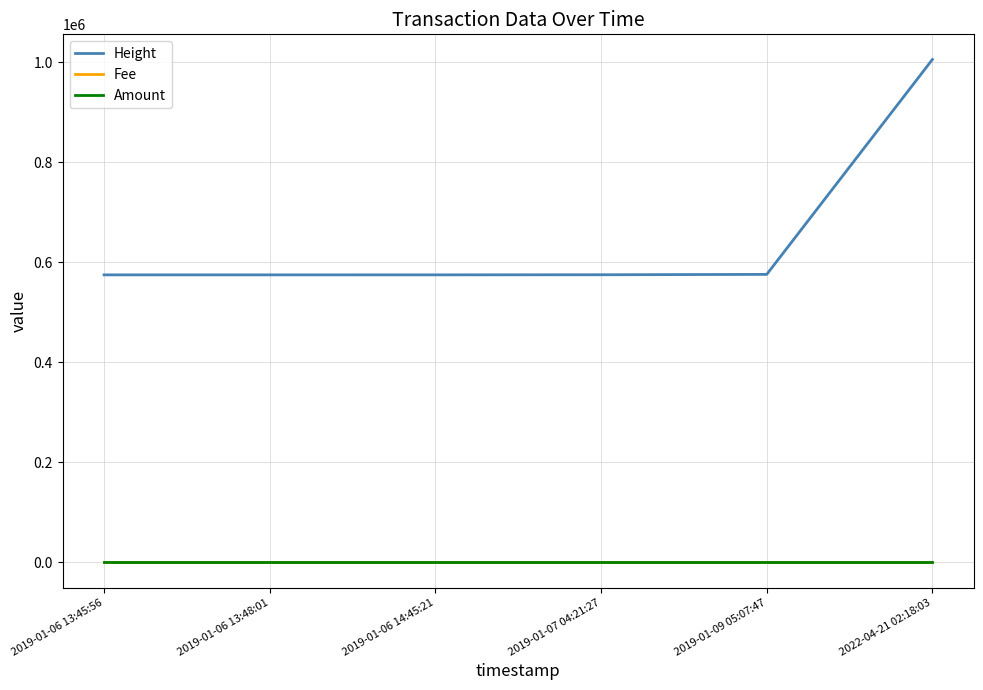

What is the highest value of the Height series?

1005560.0